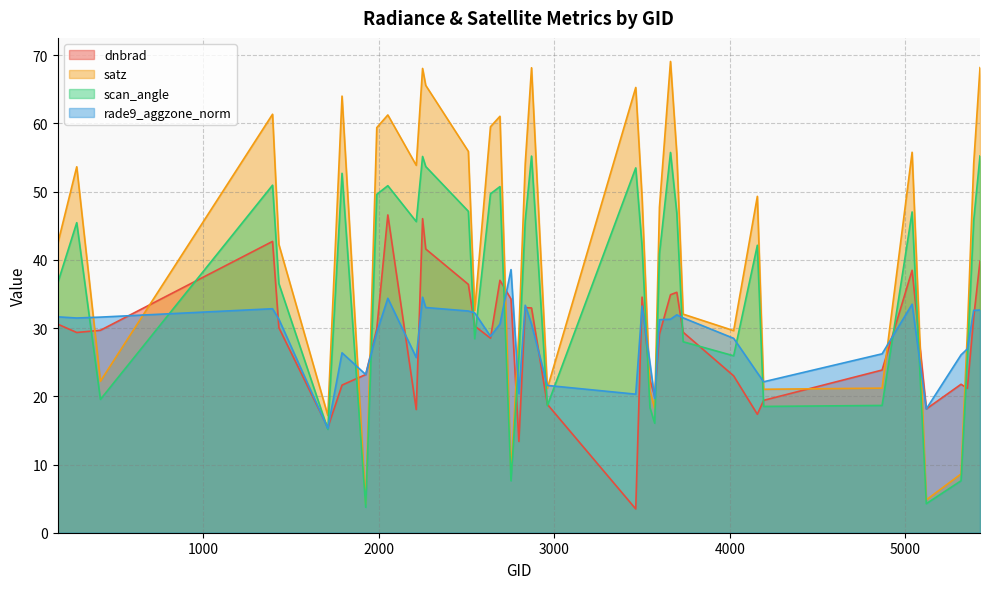

How many lines are shown in the chart?

4